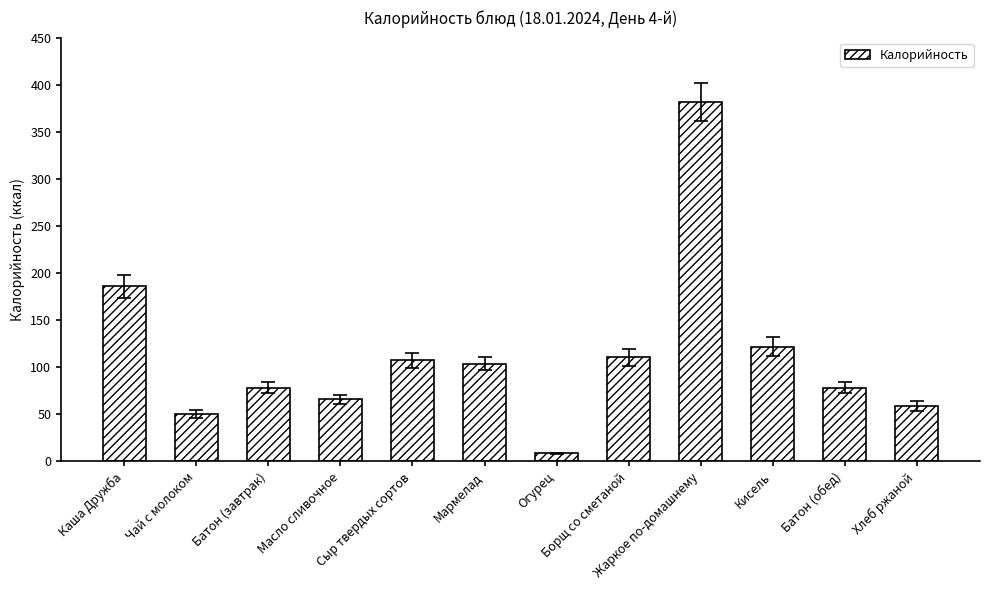

What is the change in value from Жаркое по-домашнему to Батон (обед)?

-303.0